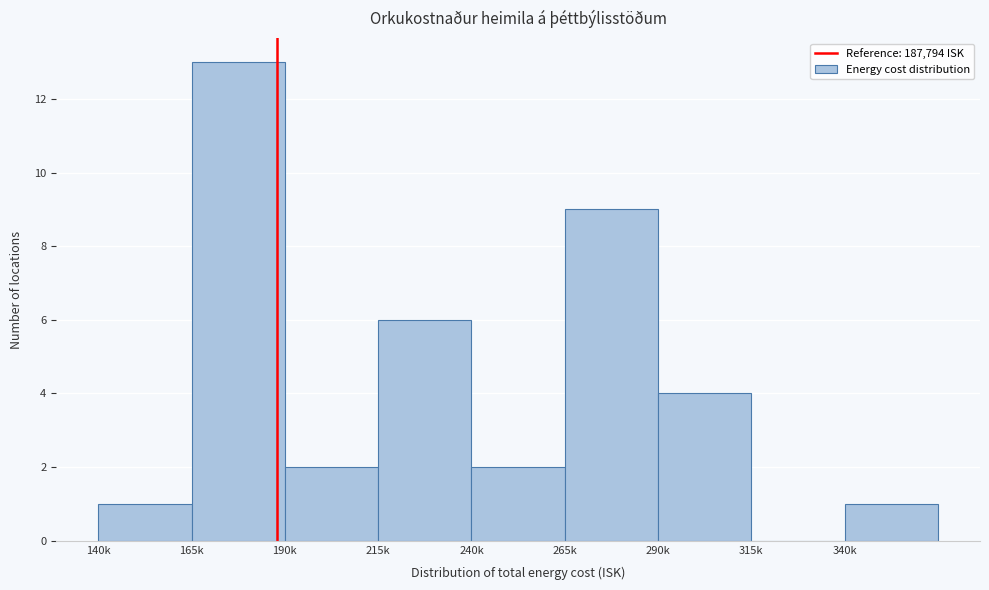

Reading left to right, list all the values displayed in this chart.

140k=1	165k=13	190k=2	215k=6	240k=2	265k=9	290k=4	315k=0	340k=1